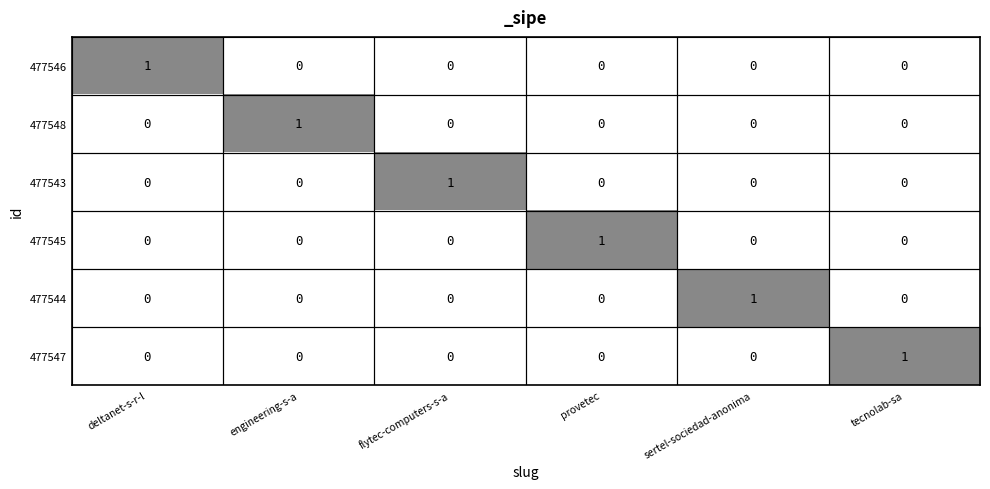

At how many categories does at least one series exceed 0?

6